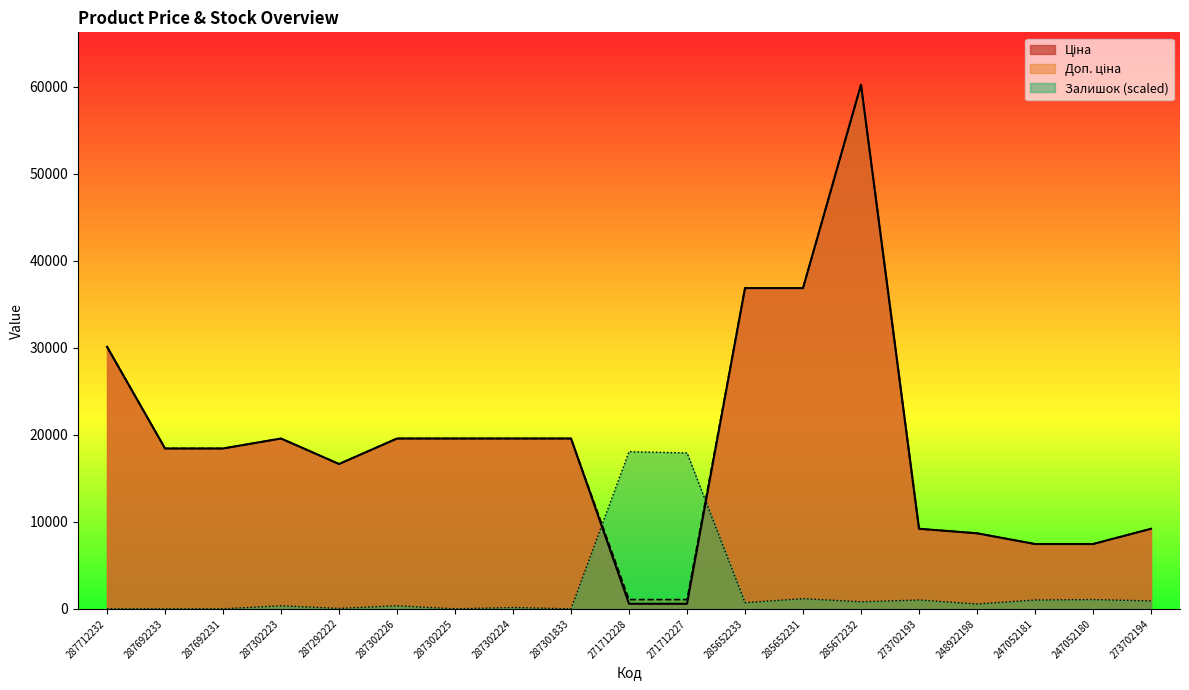

What is the label of the 14th point from the left?

285672232